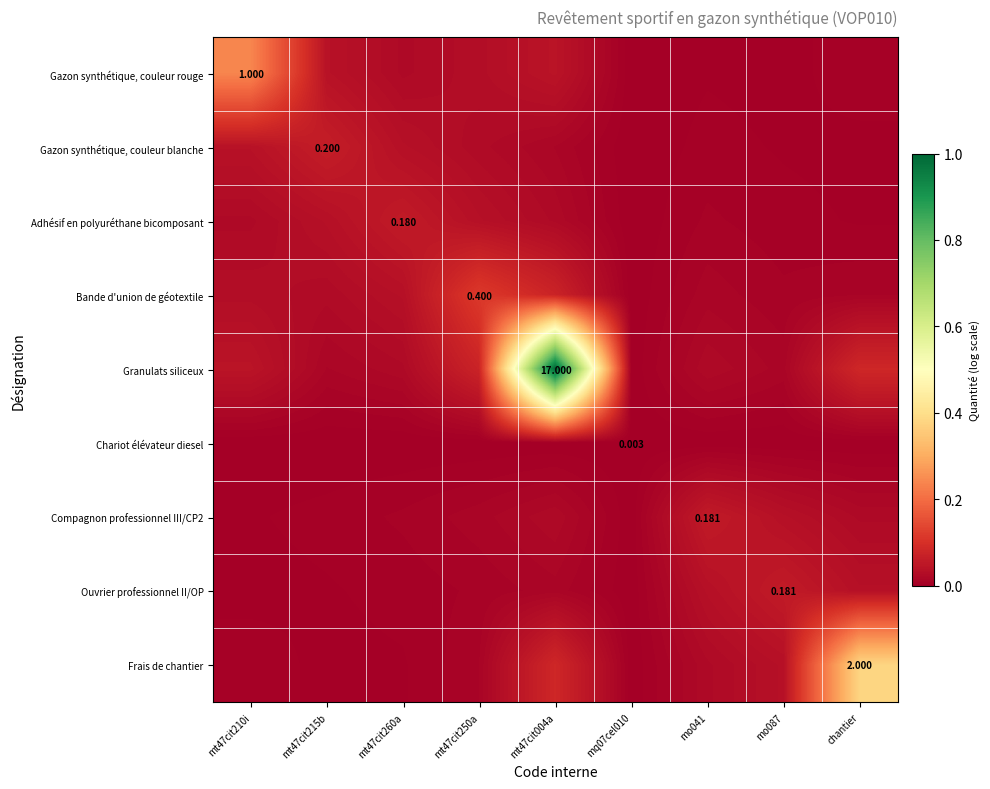

Is it true that Chariot élévateur diesel equals 0.0 at mo041?

True